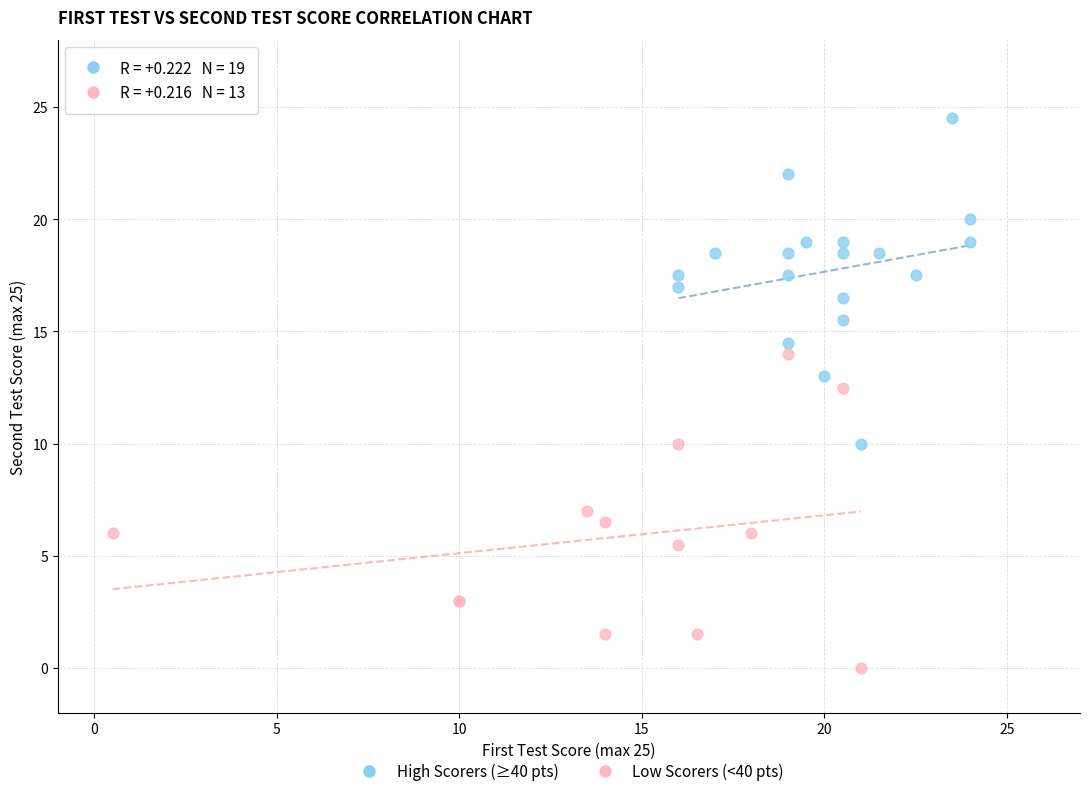

Which series has the widest spread of Y values?

High Scorers (≥40 pts)